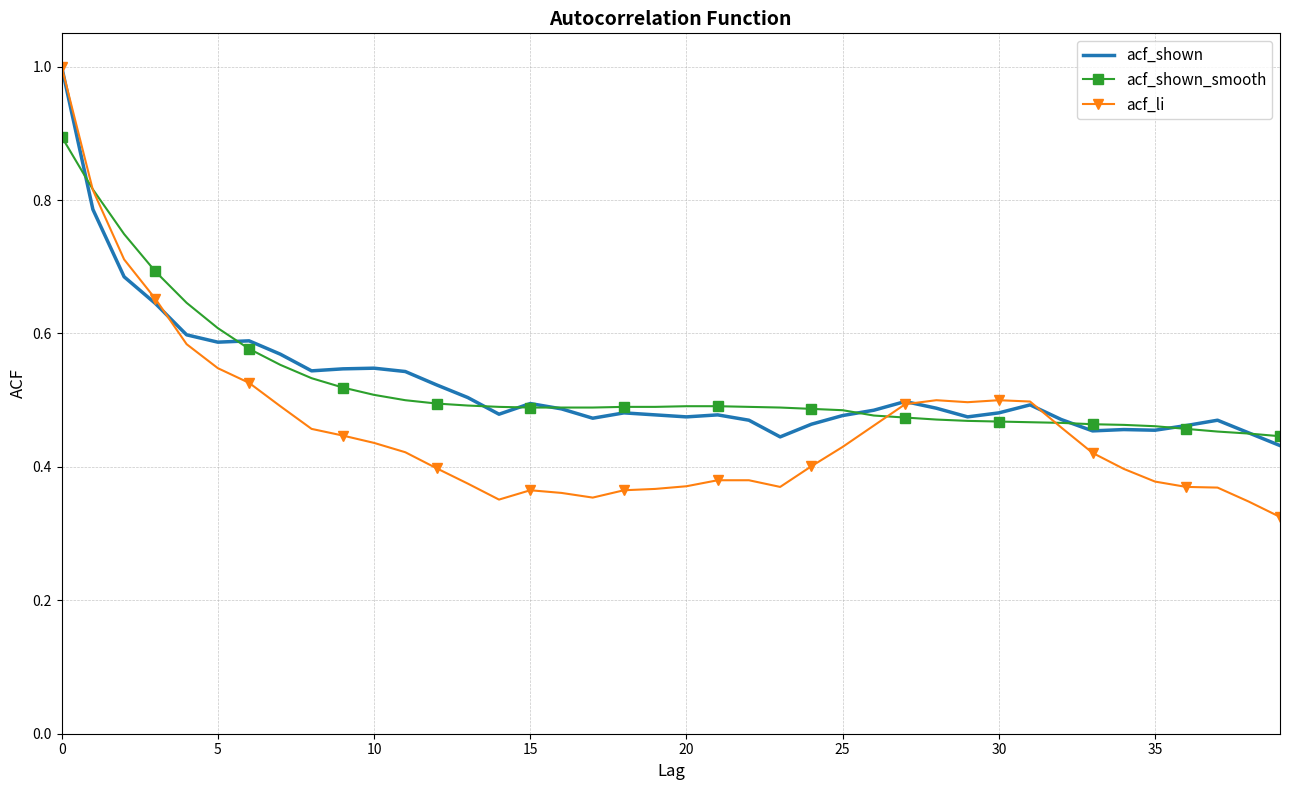

Which series has the largest range (max minus min)?

acf_li